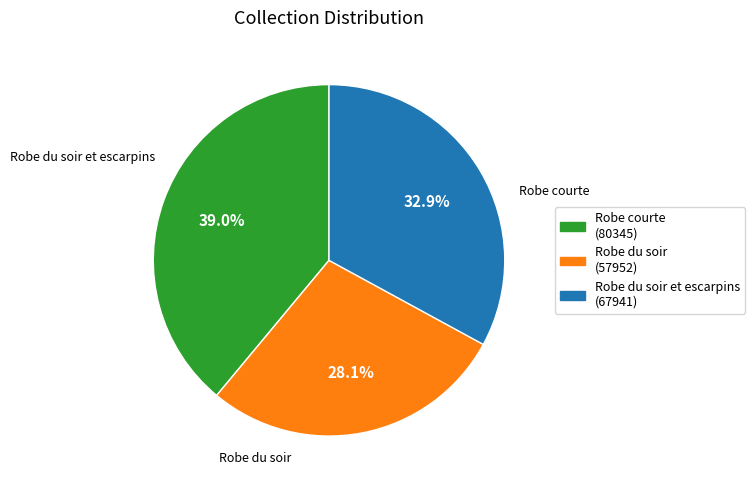

How many segments does this pie chart have?

3